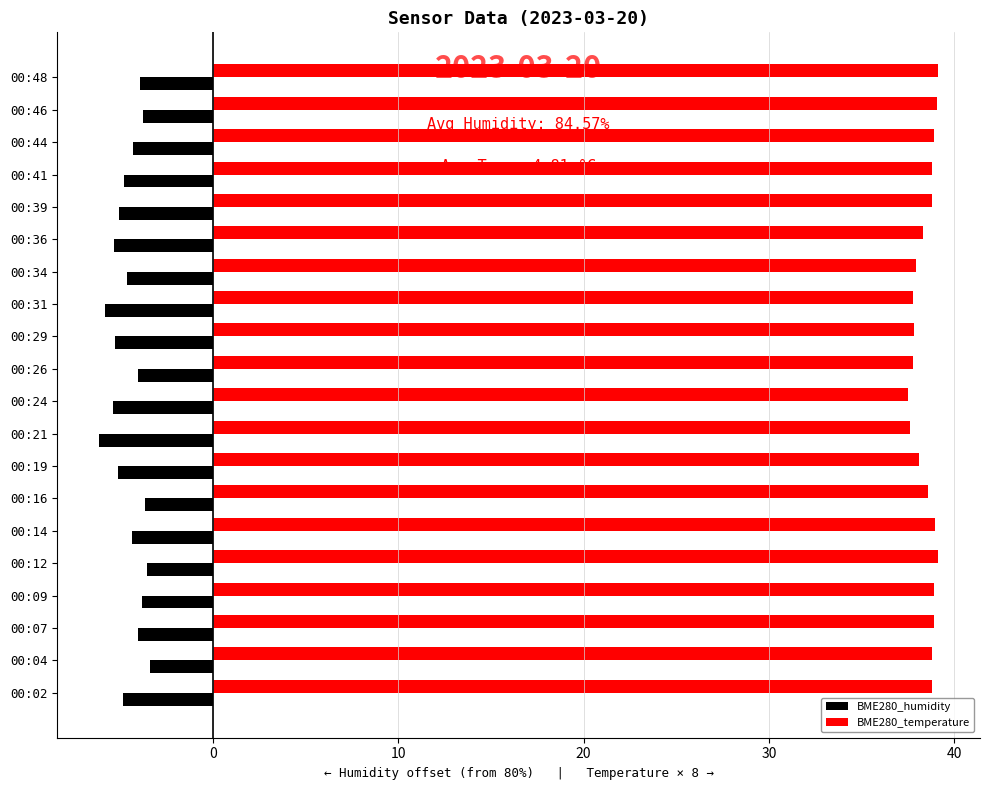

Which series has the widest spread of values?

BME280_humidity